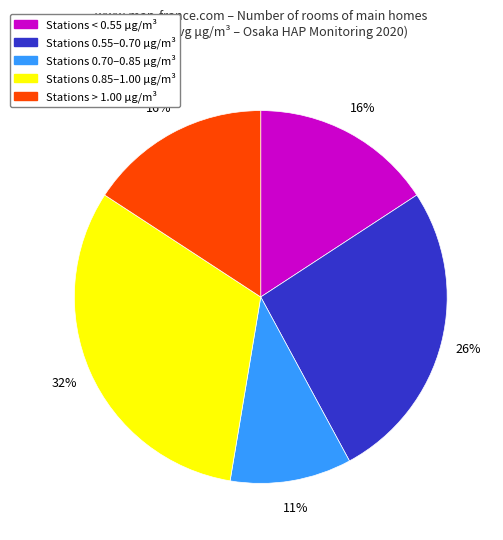

Does any single category account for the majority?

No